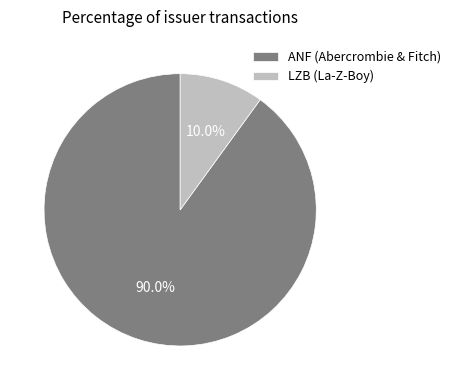

Count the number of slices in the pie.

2